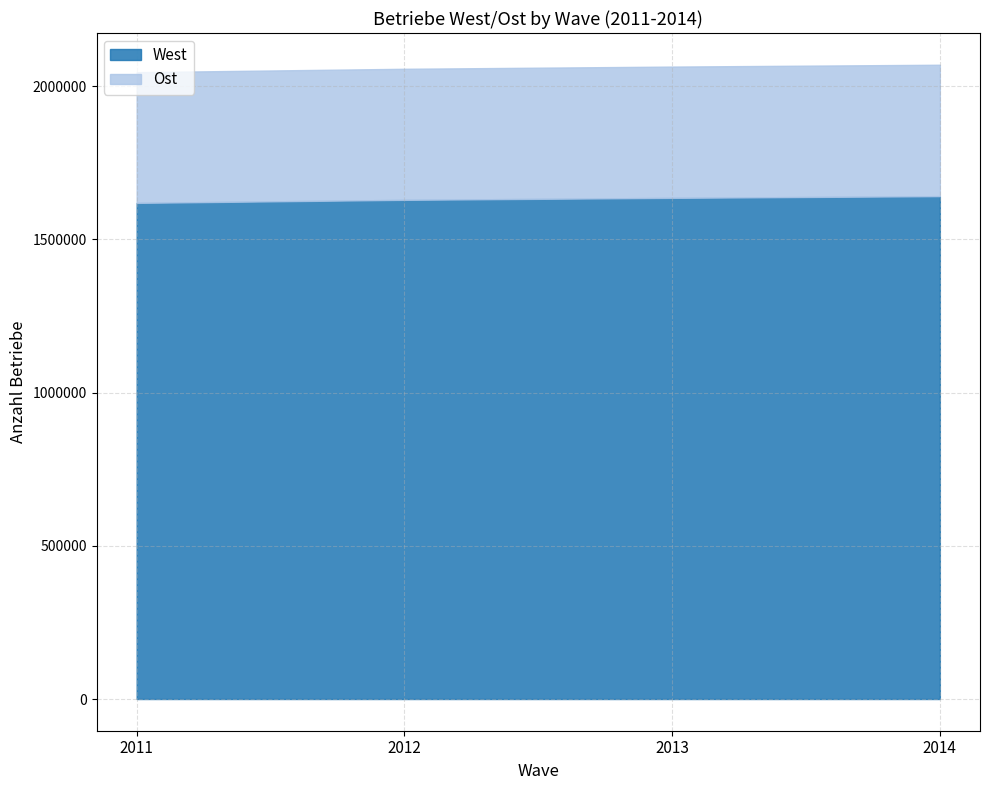

At which category does the chart reach its peak across all series?

2014